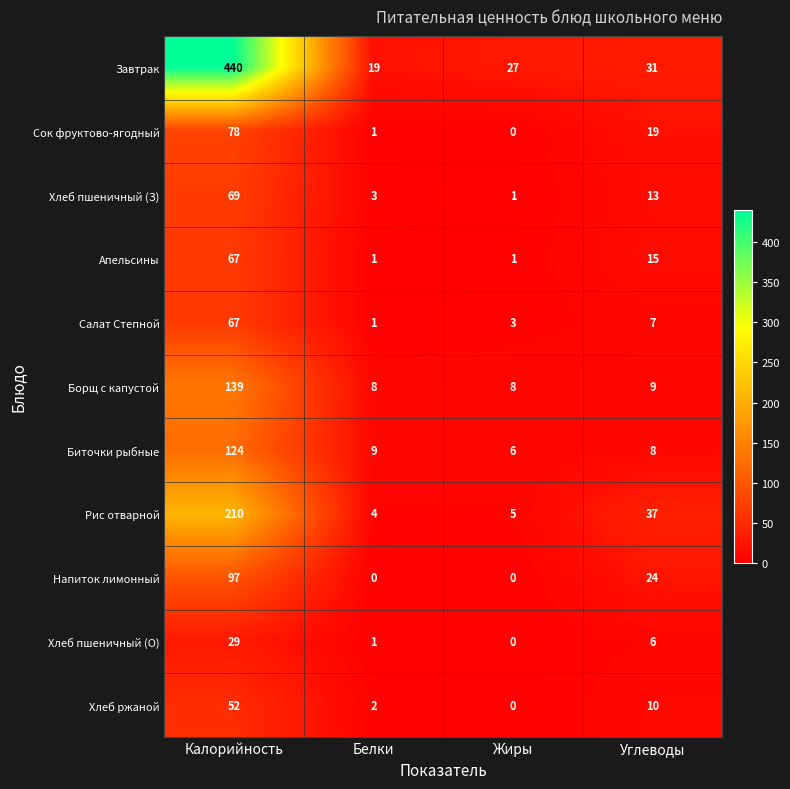

At which category is the sum across all series the highest?

Калорийность